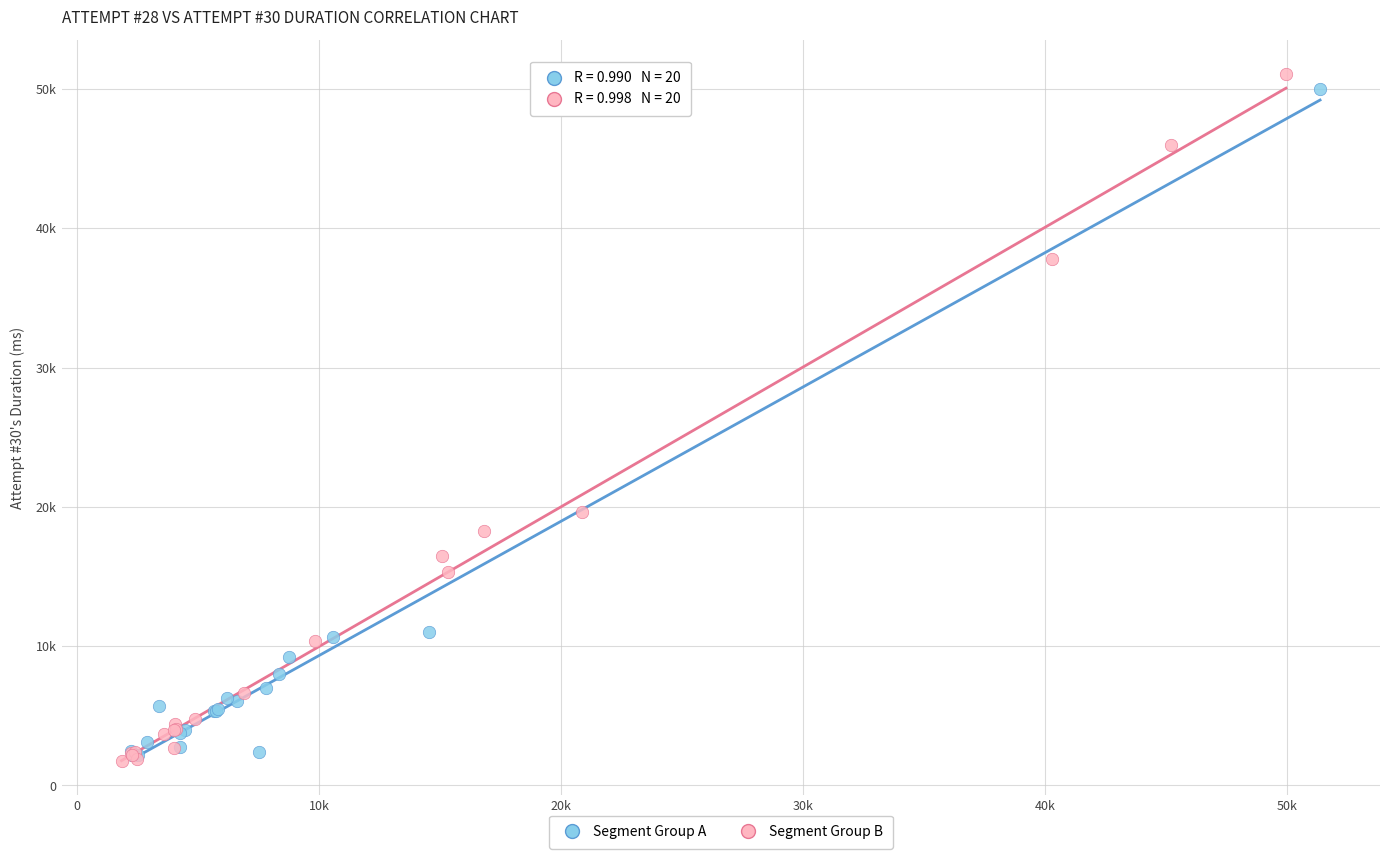

Which series has the largest Y range (max minus min)?

Segment Group B